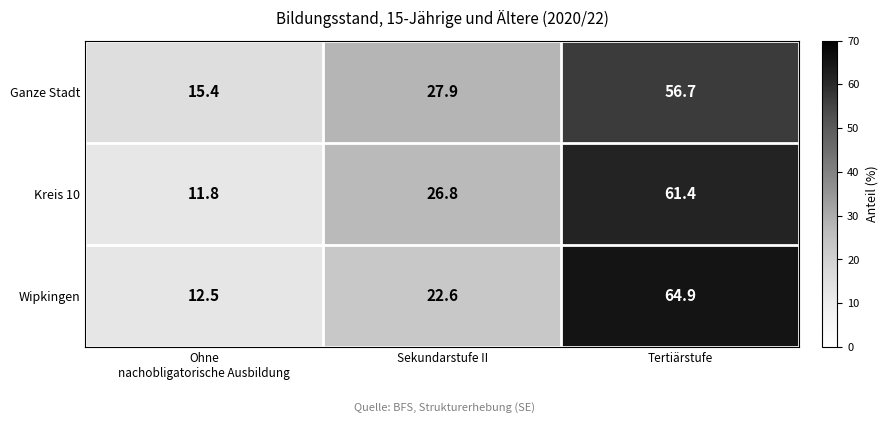

Rank the series at Ohne
nachobligatorische Ausbildung from lowest to highest value.

Kreis 10, Wipkingen, Ganze Stadt